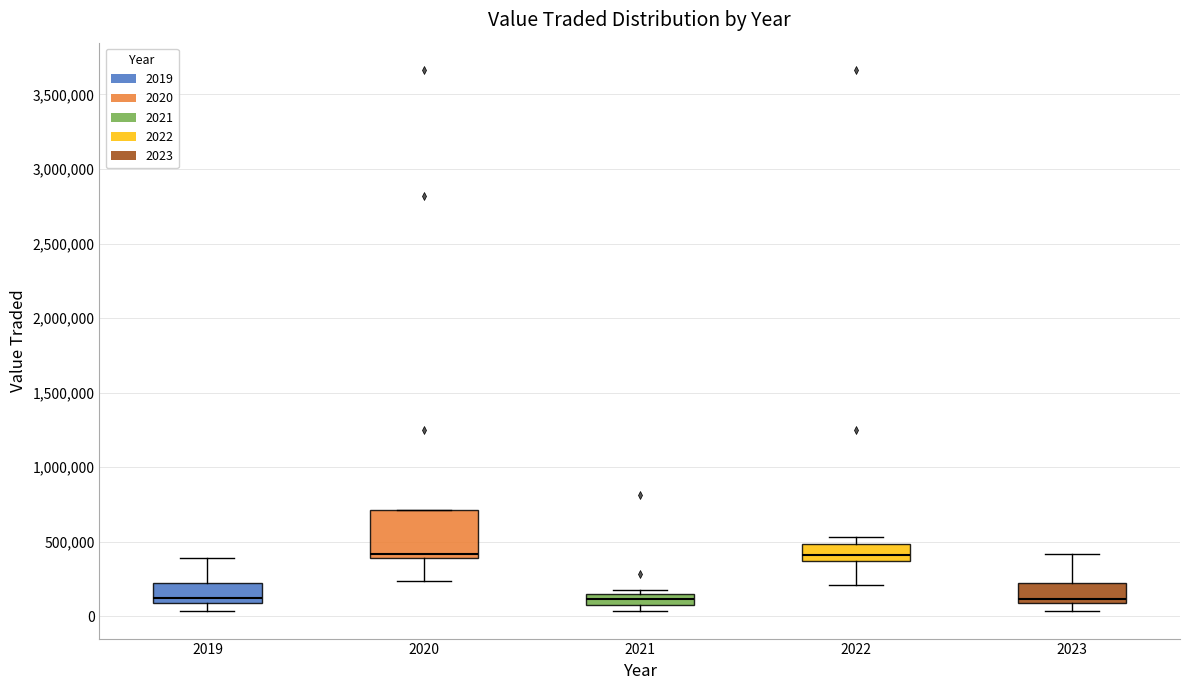

Which box is the tallest, from its lower edge to its upper edge?

2020